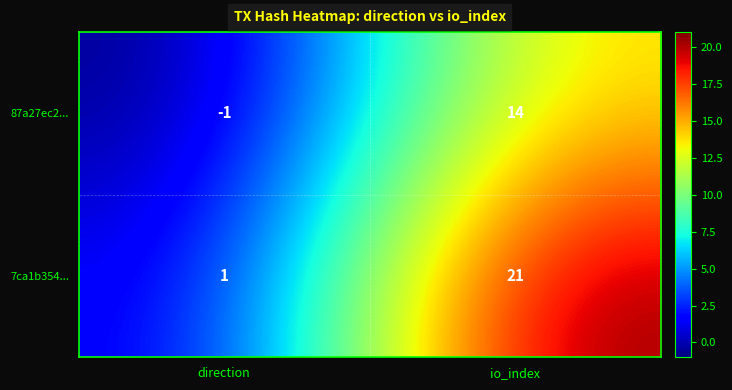

What is the difference between the 7ca1b354... values at direction and io_index?

20